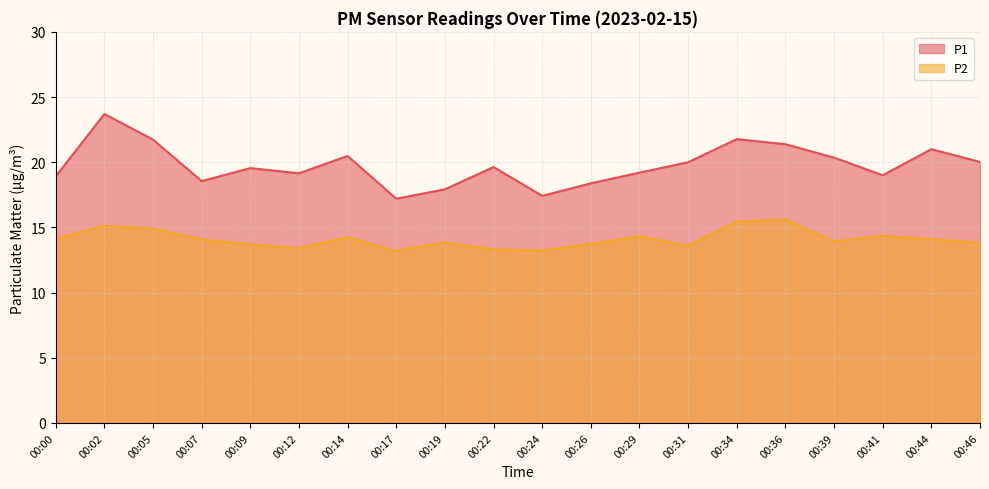

At which category does P2 reach its first local peak?

00:02